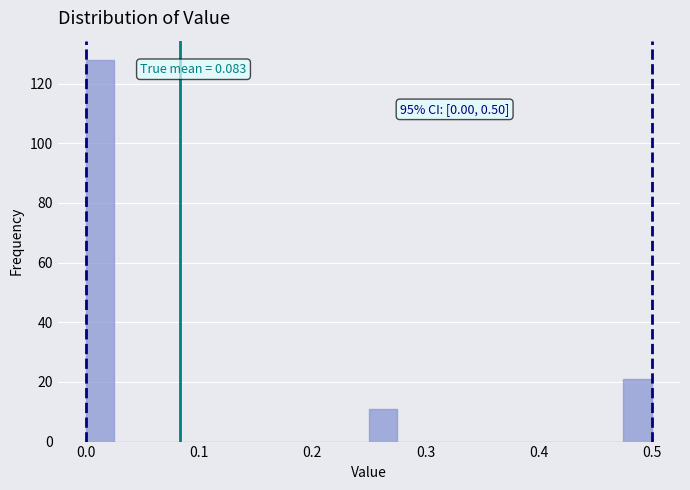

Read against the x-axis, roughly where is the centre of the tallest bar?

0.01